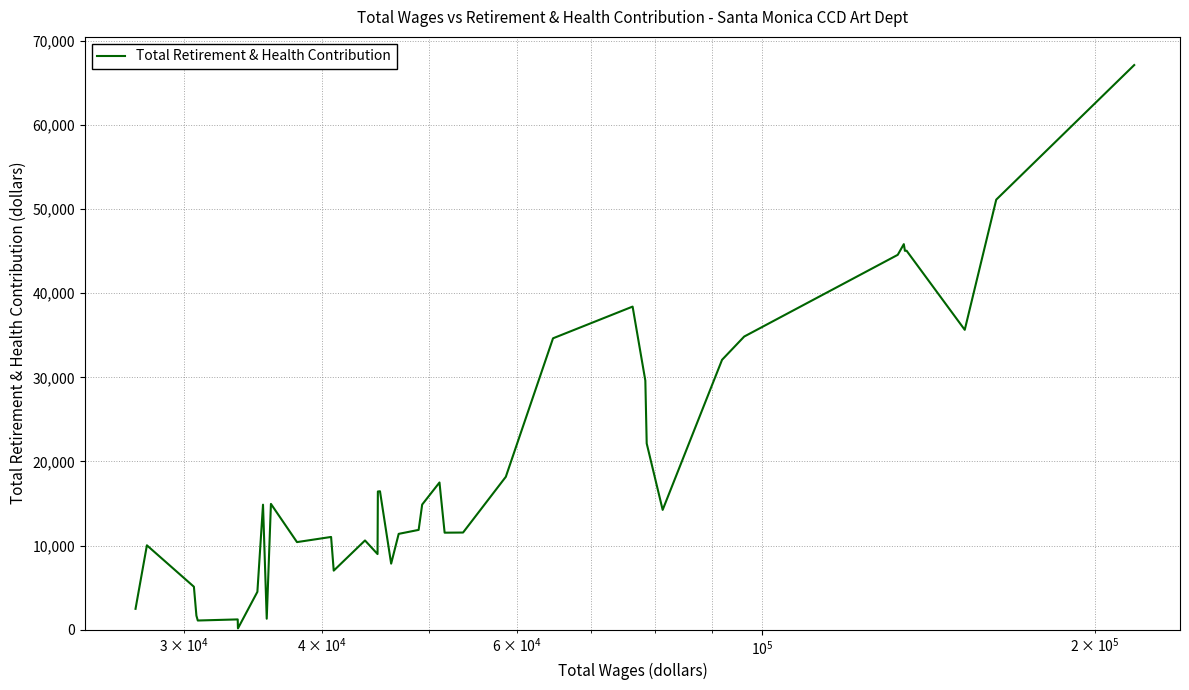

What is the greatest value displayed?

67136